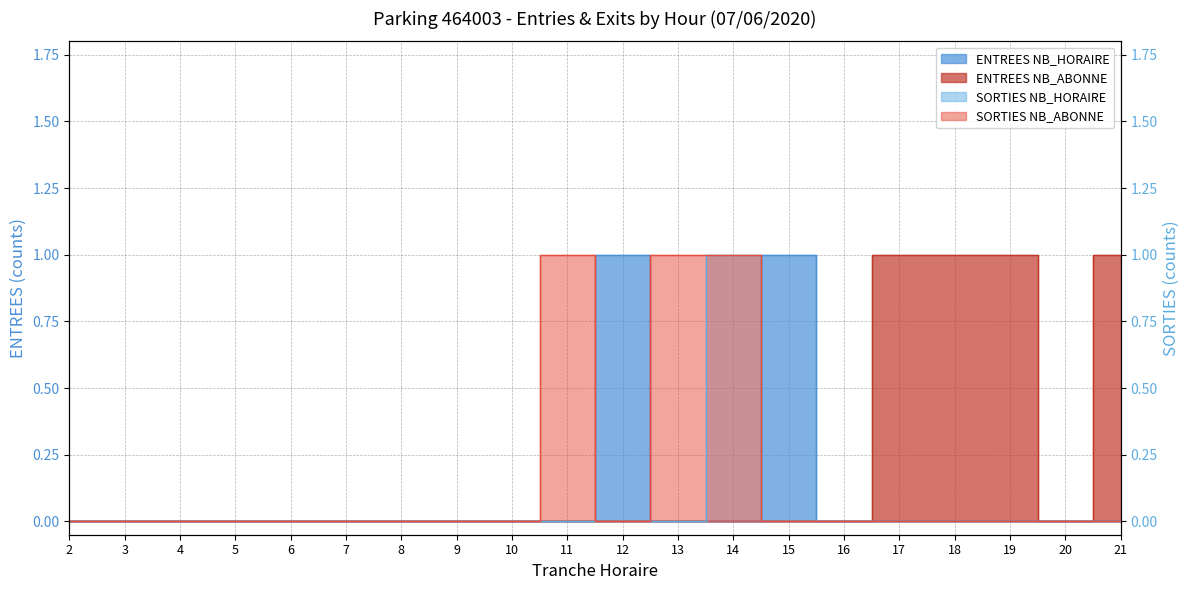

Rank the series by their maximum value, from highest to lowest.

ENTREES NB_HORAIRE, ENTREES NB_ABONNE, SORTIES NB_HORAIRE, SORTIES NB_ABONNE